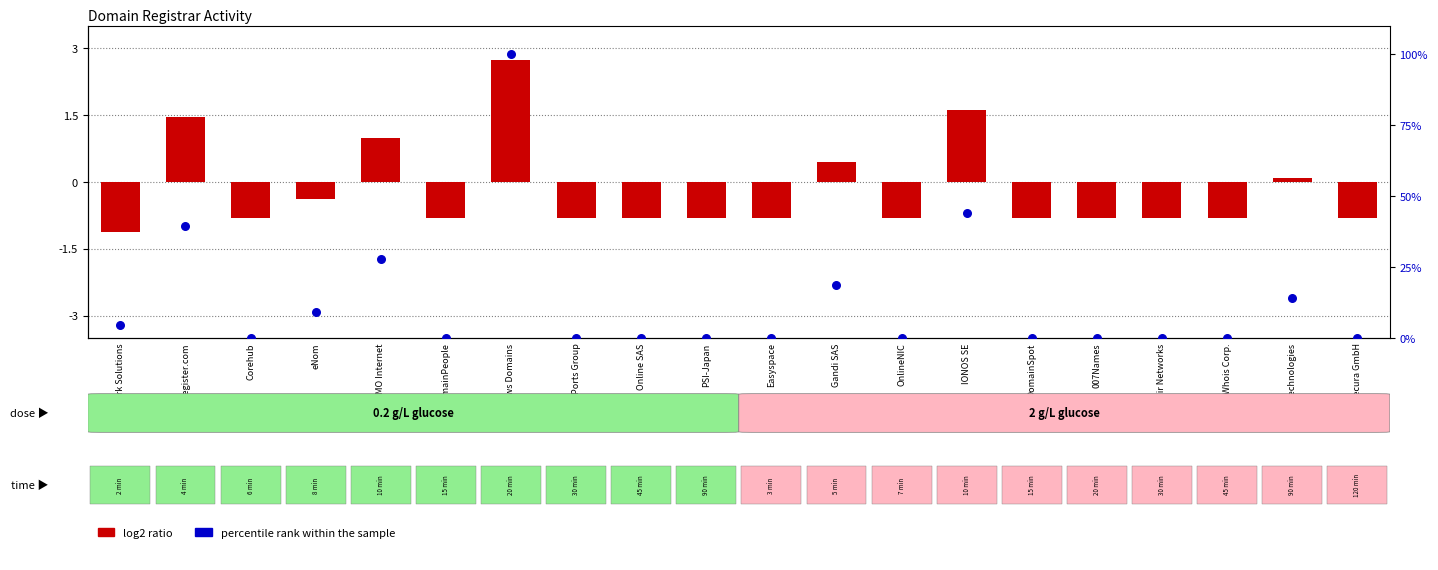

Is the value of log2 ratio at Ascio Technologies greater than the value of percentile rank within the sample at 007Names?

Yes